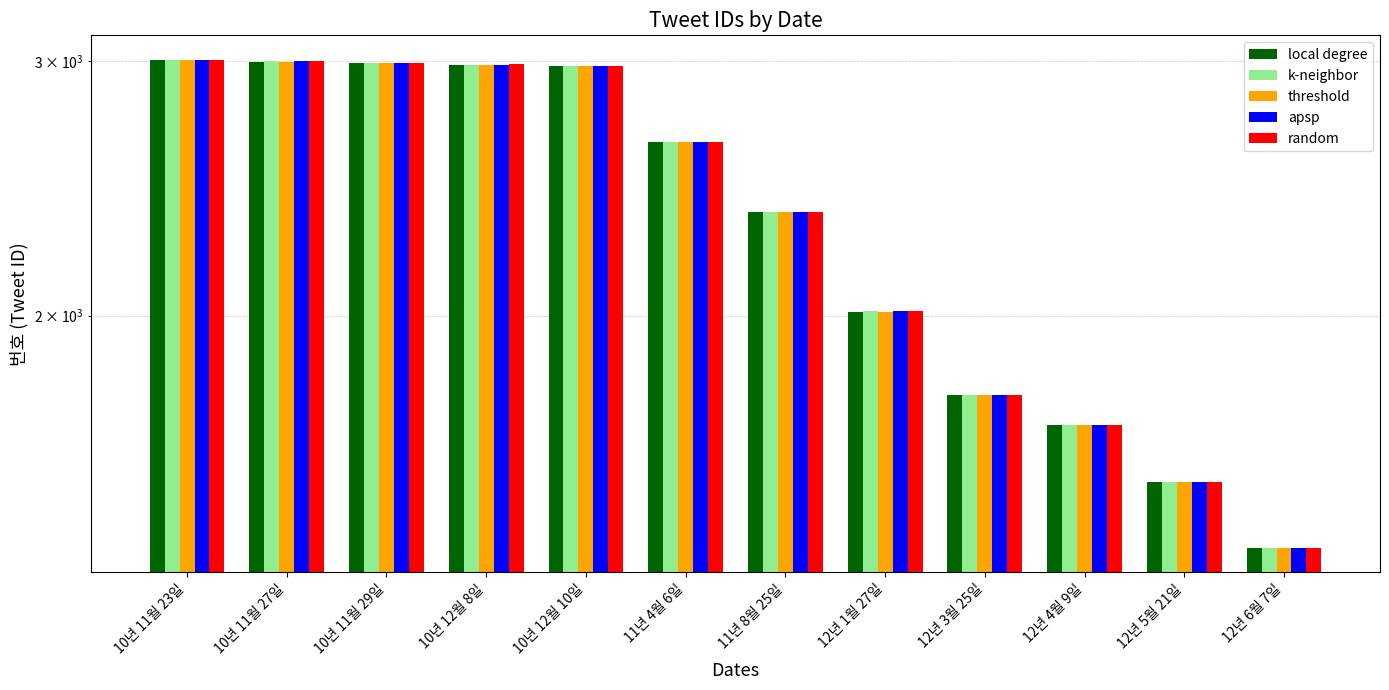

Where is random nearest to the value 2193?

11년 8월 25일